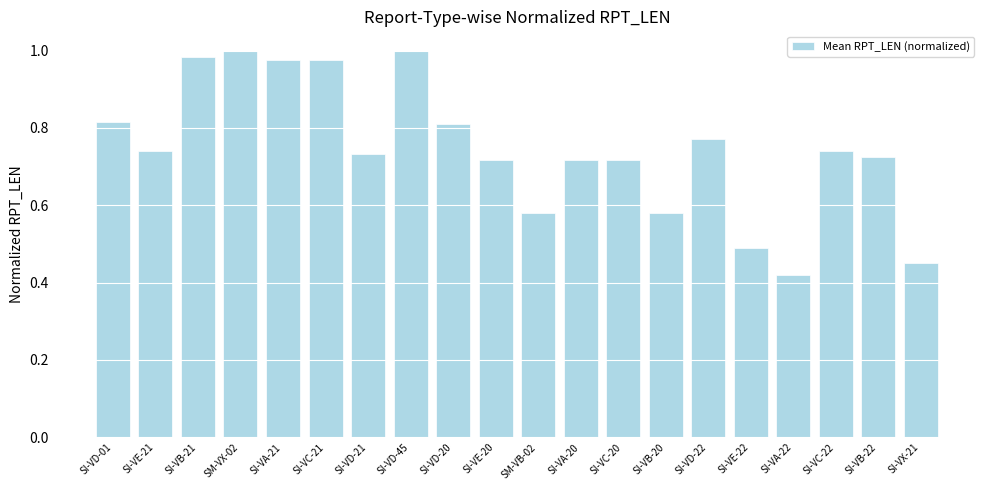

What is the label of the 16th bar from the left?

SI-VE-22